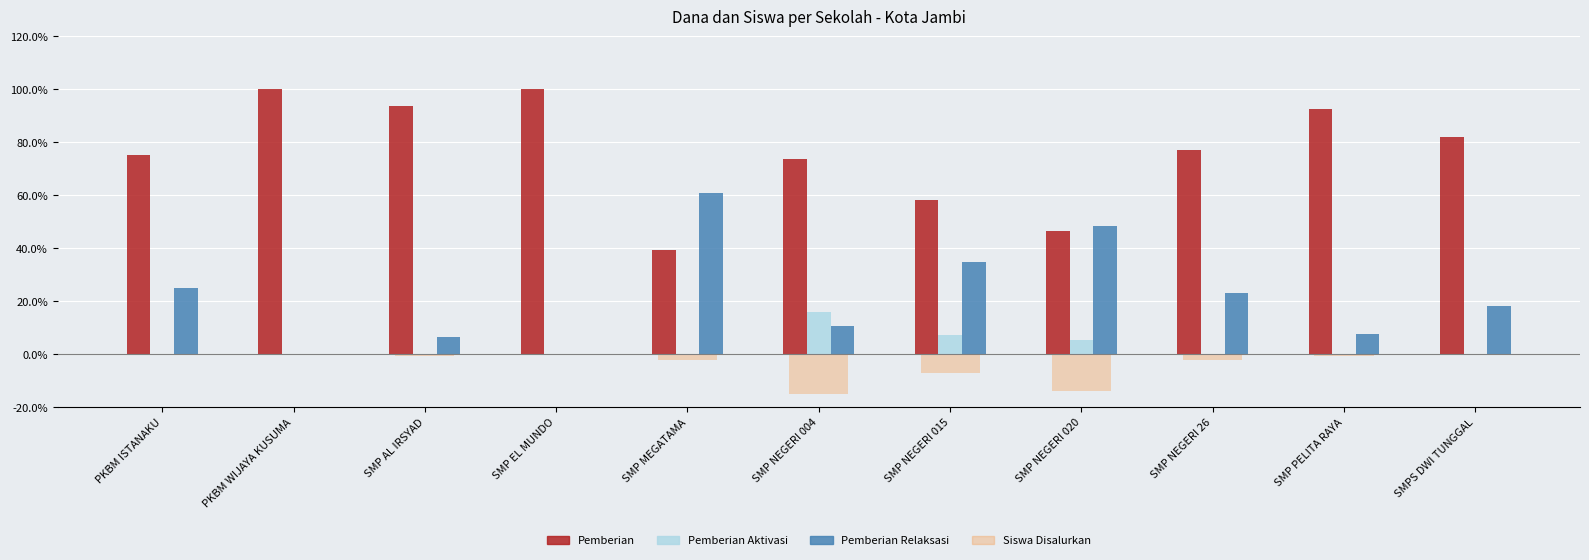

What is the total value across all series at SMP NEGERI 004?

85.0